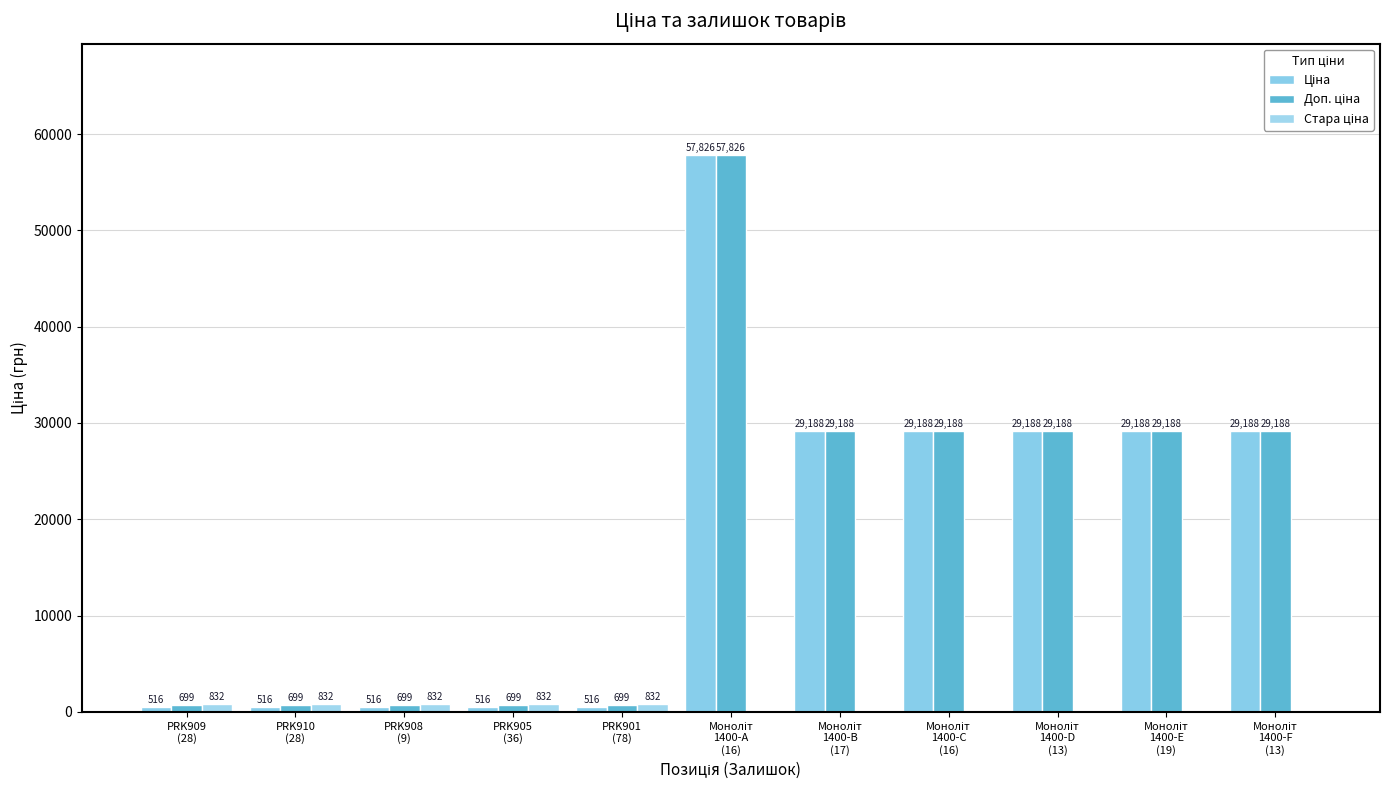

At how many categories does at least one series exceed 49825?

1